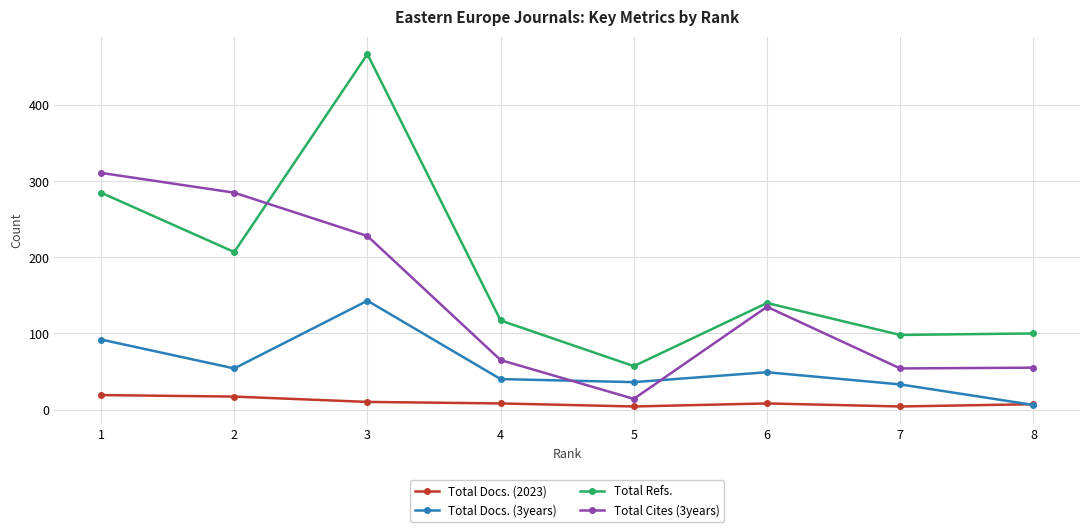

True or false: Total Refs. and Total Docs. (3years) cross at least once.

False